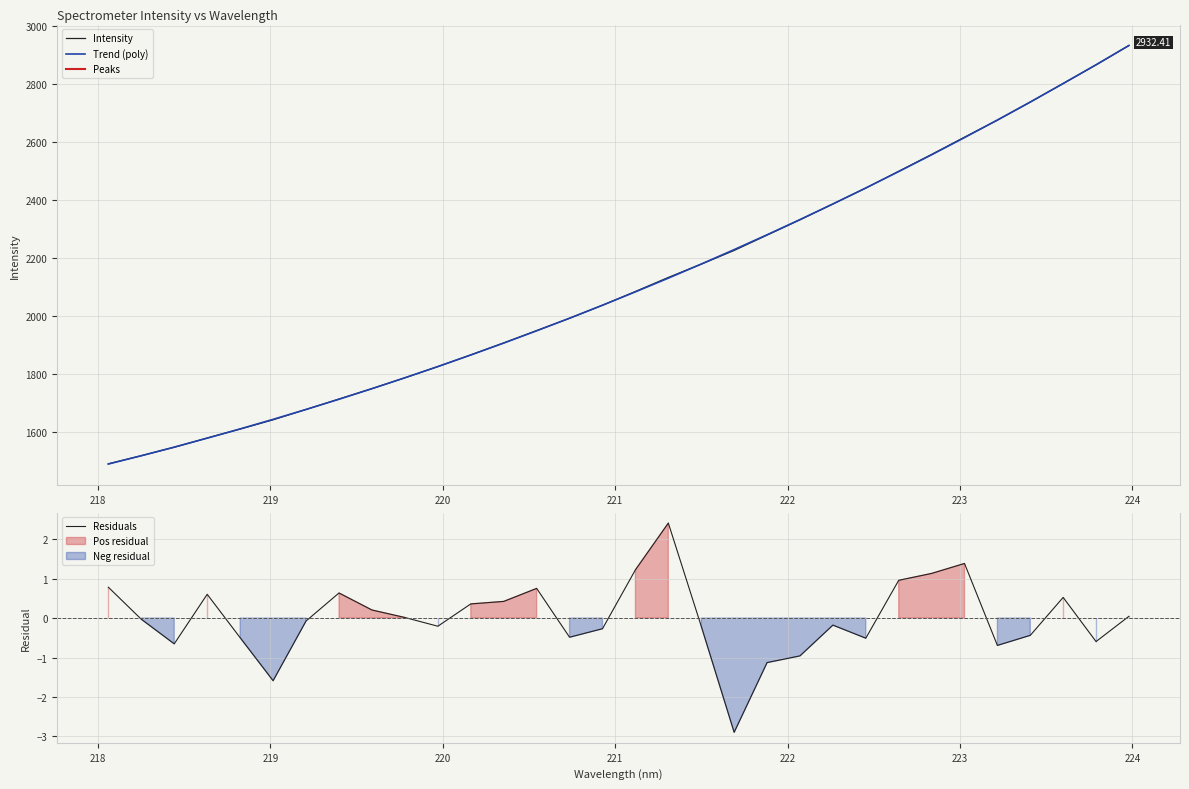

What is the highest value of the Residuals series?

2.4